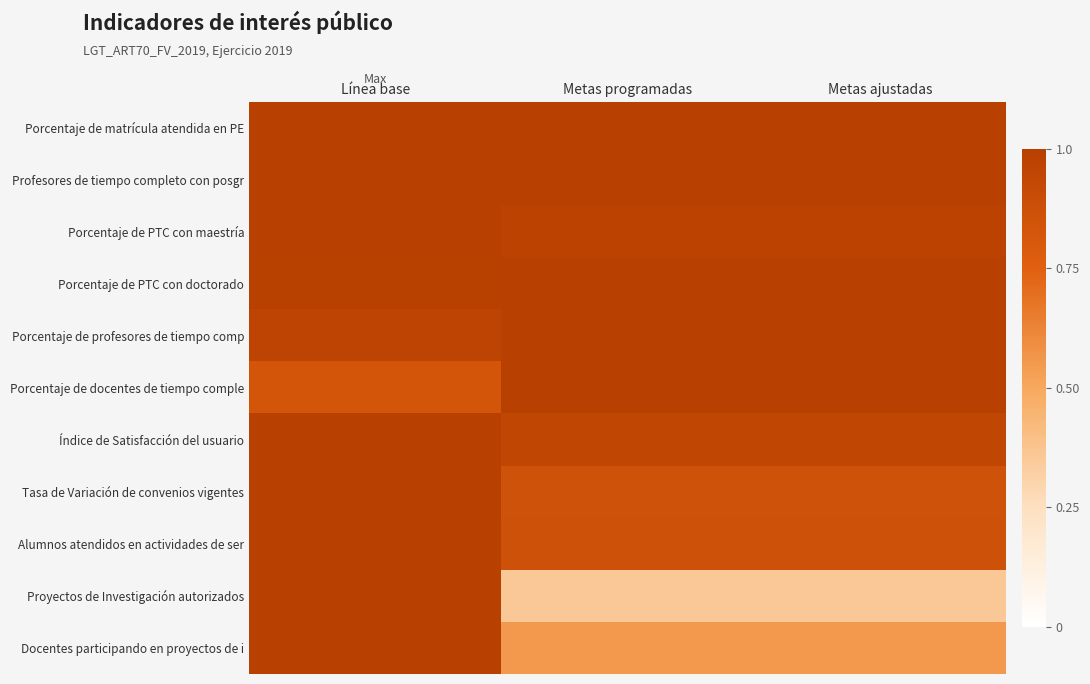

At how many categories does at least one series exceed 0?

3